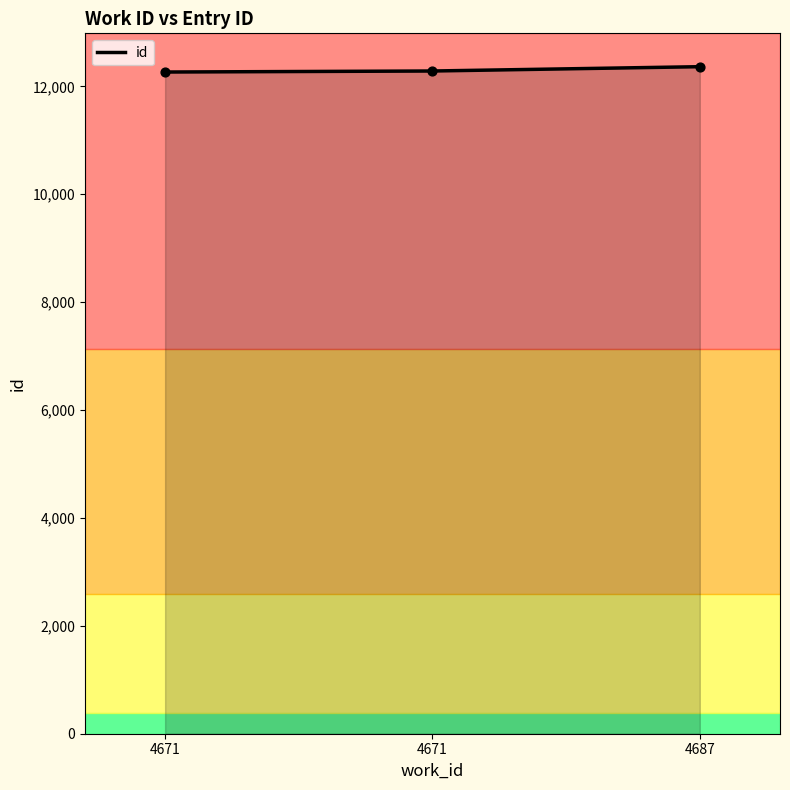

What is the change in value from 4671 to 4687?

+80